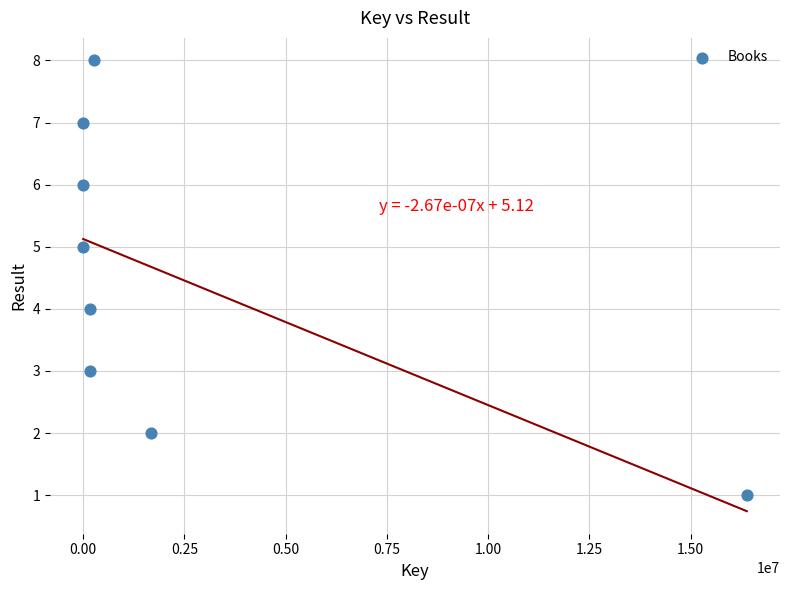

What is the range of Y values (max minus min)?

7